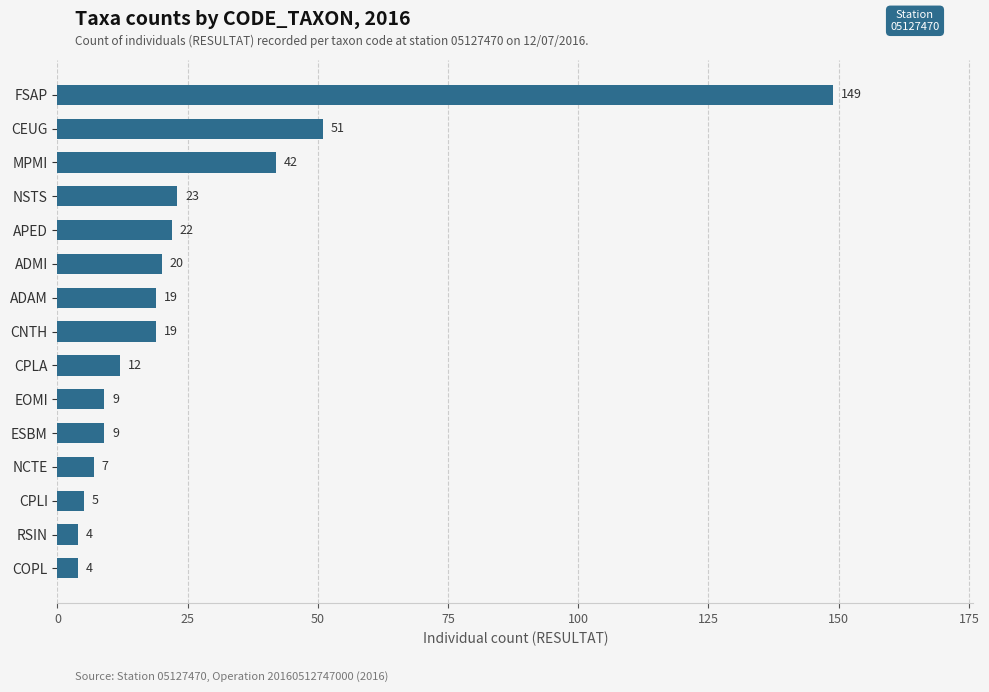

At which label is the value closest to 76?

CEUG